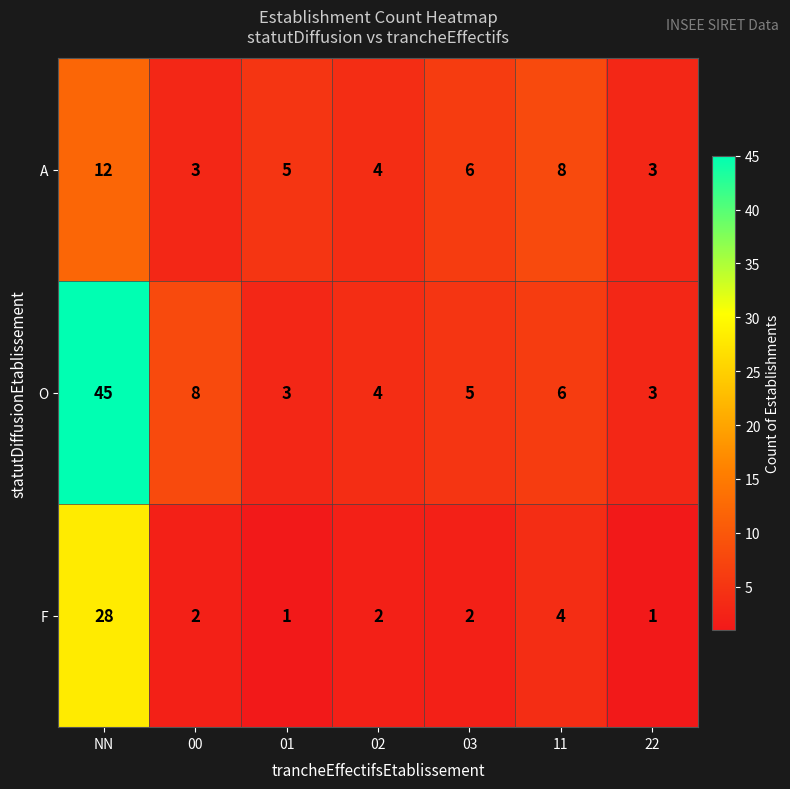

At which category is the sum across all series the highest?

NN